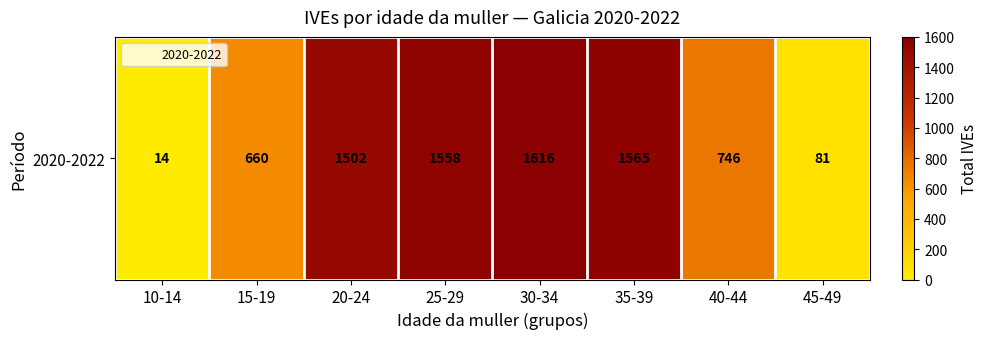

Count the number of categories in the chart.

8